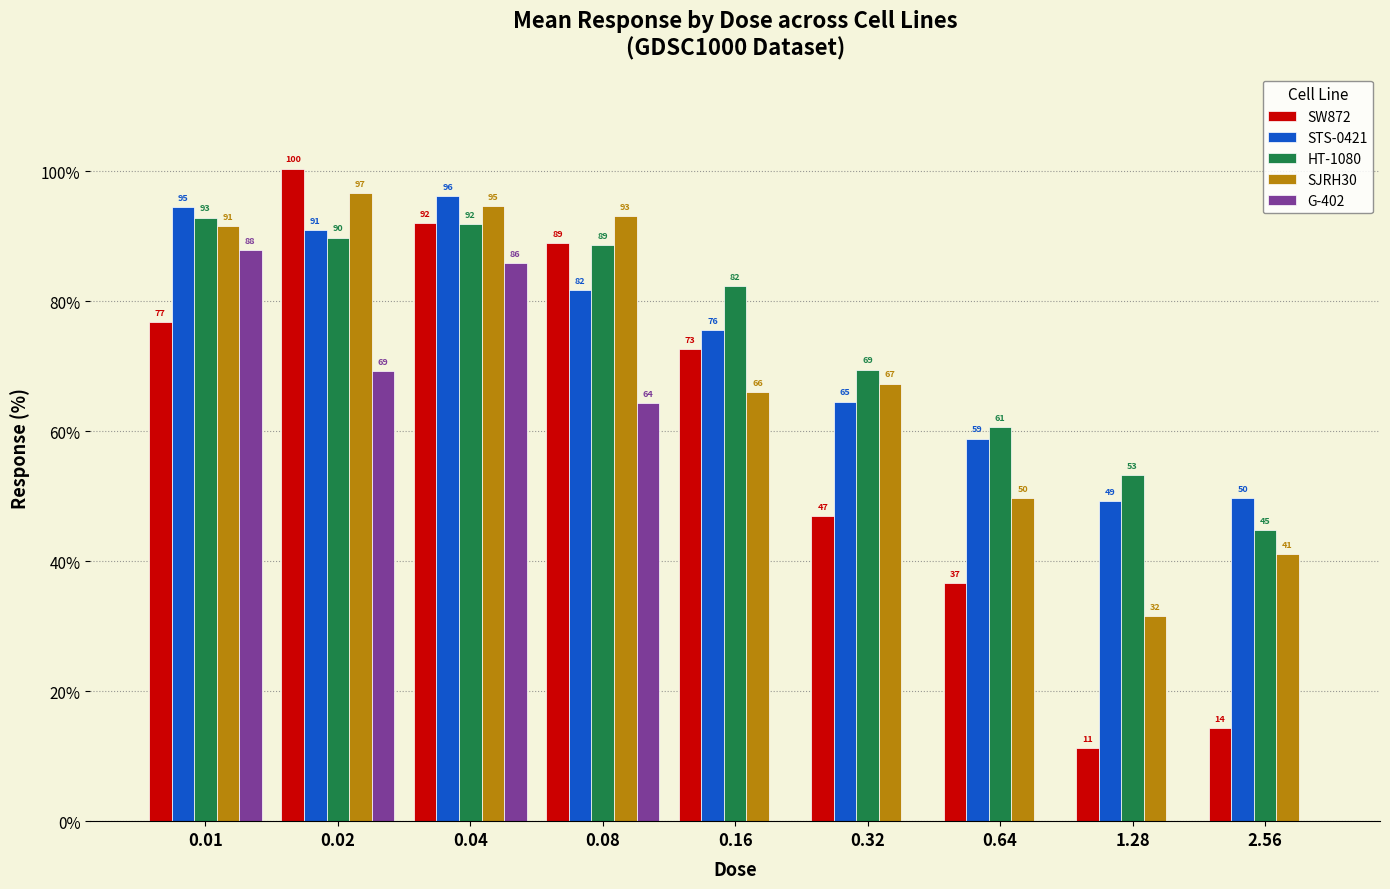

Is the value of HT-1080 at 0.02 greater than the value of SJRH30 at 0.08?

No